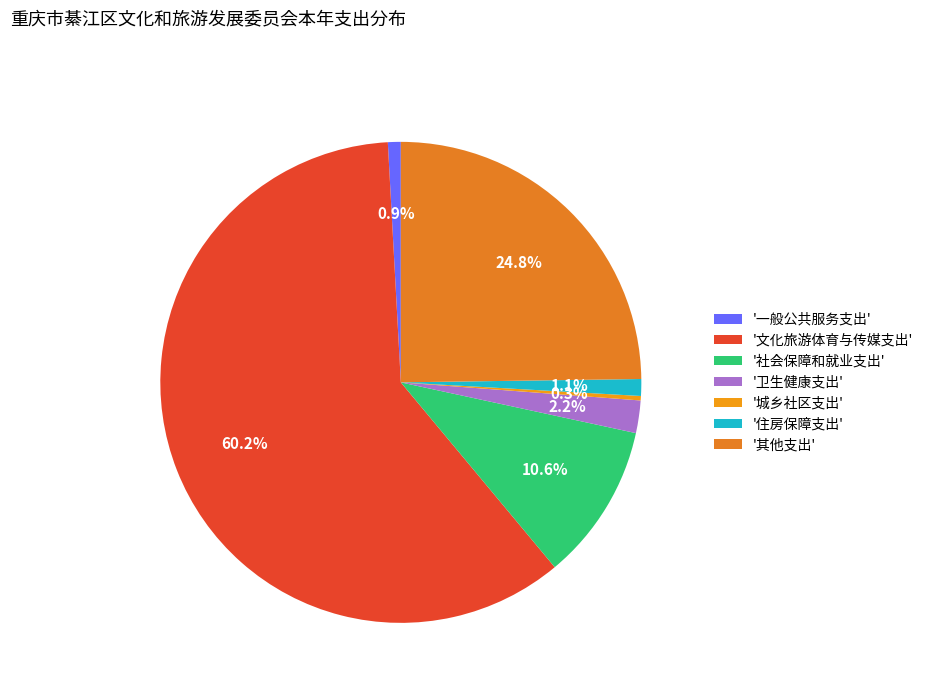

Count the number of slices in the pie.

7